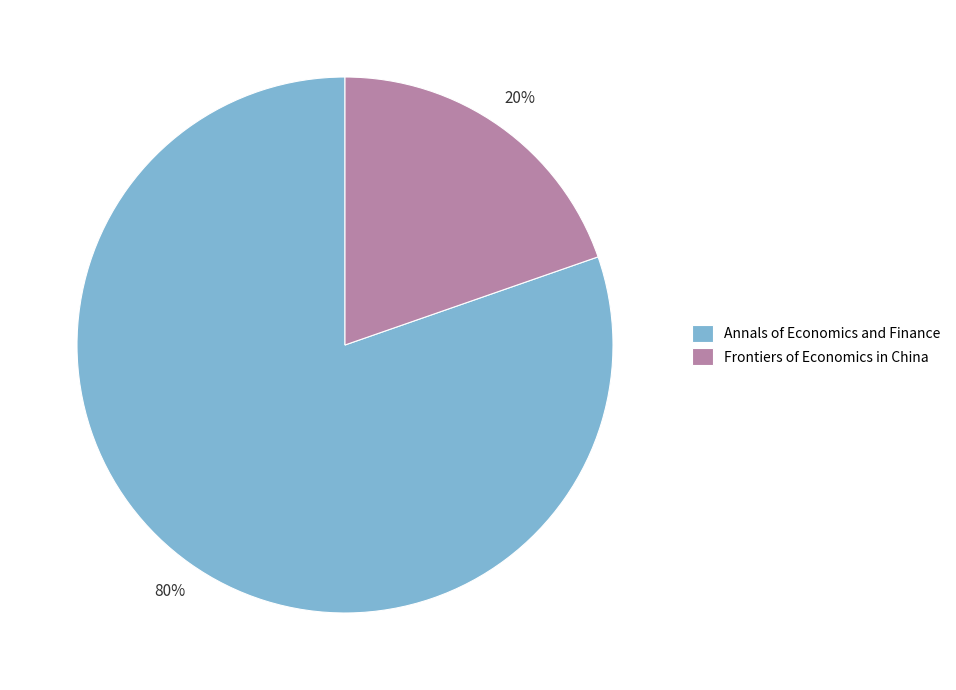

To the nearest percent, what is the combined percentage of Frontiers of Economics in China and Annals of Economics and Finance?

100%